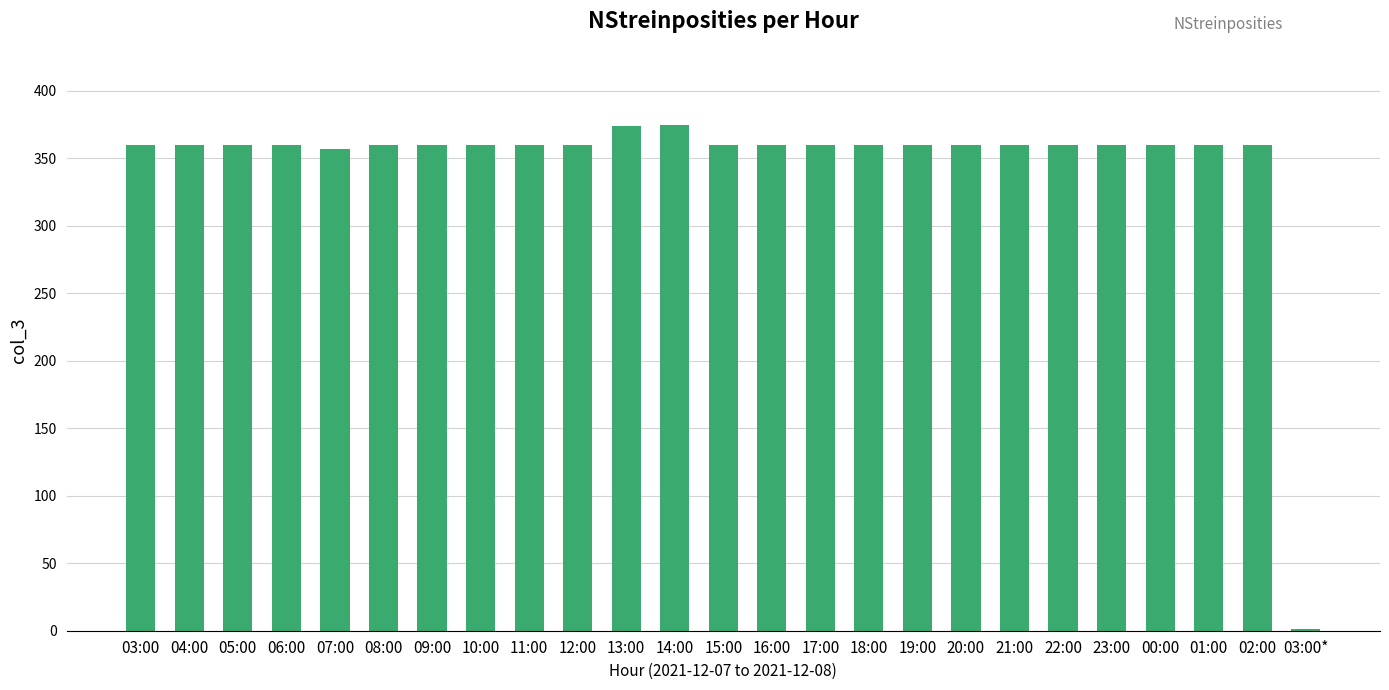

The chart shows a value of 360 at 04:00. True or false?

True